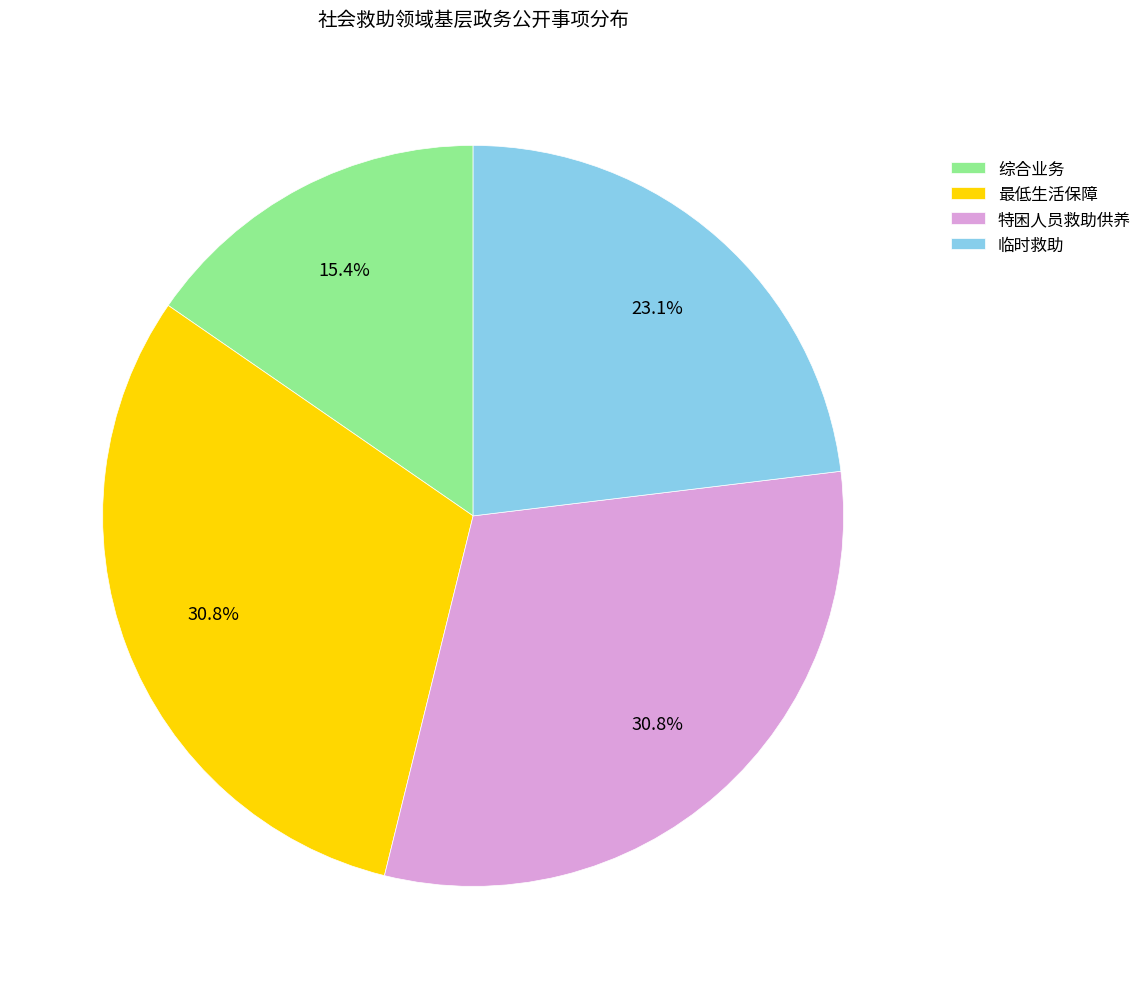

Is the sum of 综合业务 and 最低生活保障 greater than half?

No